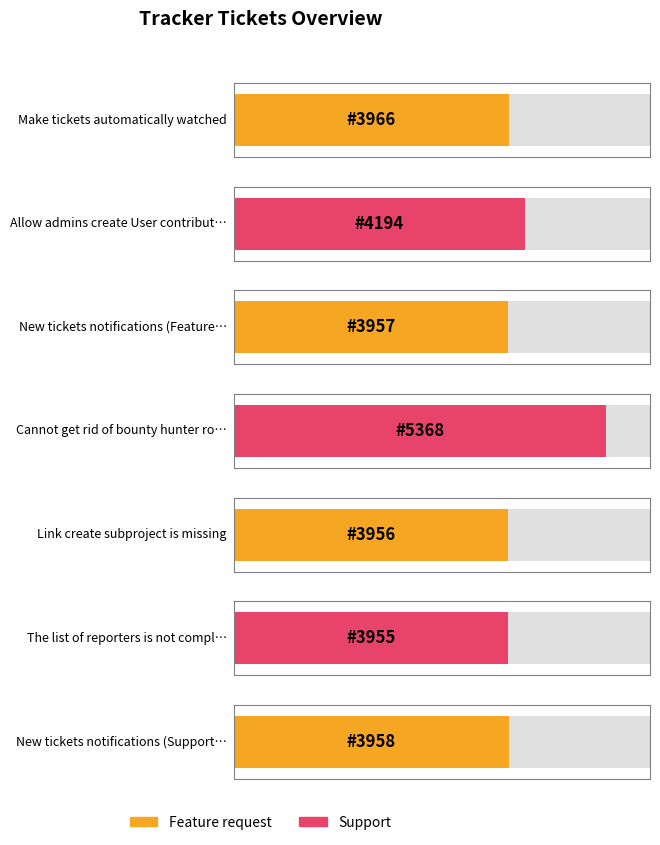

True or false: the data shows 1782 at The list of reporters is not complete.

False